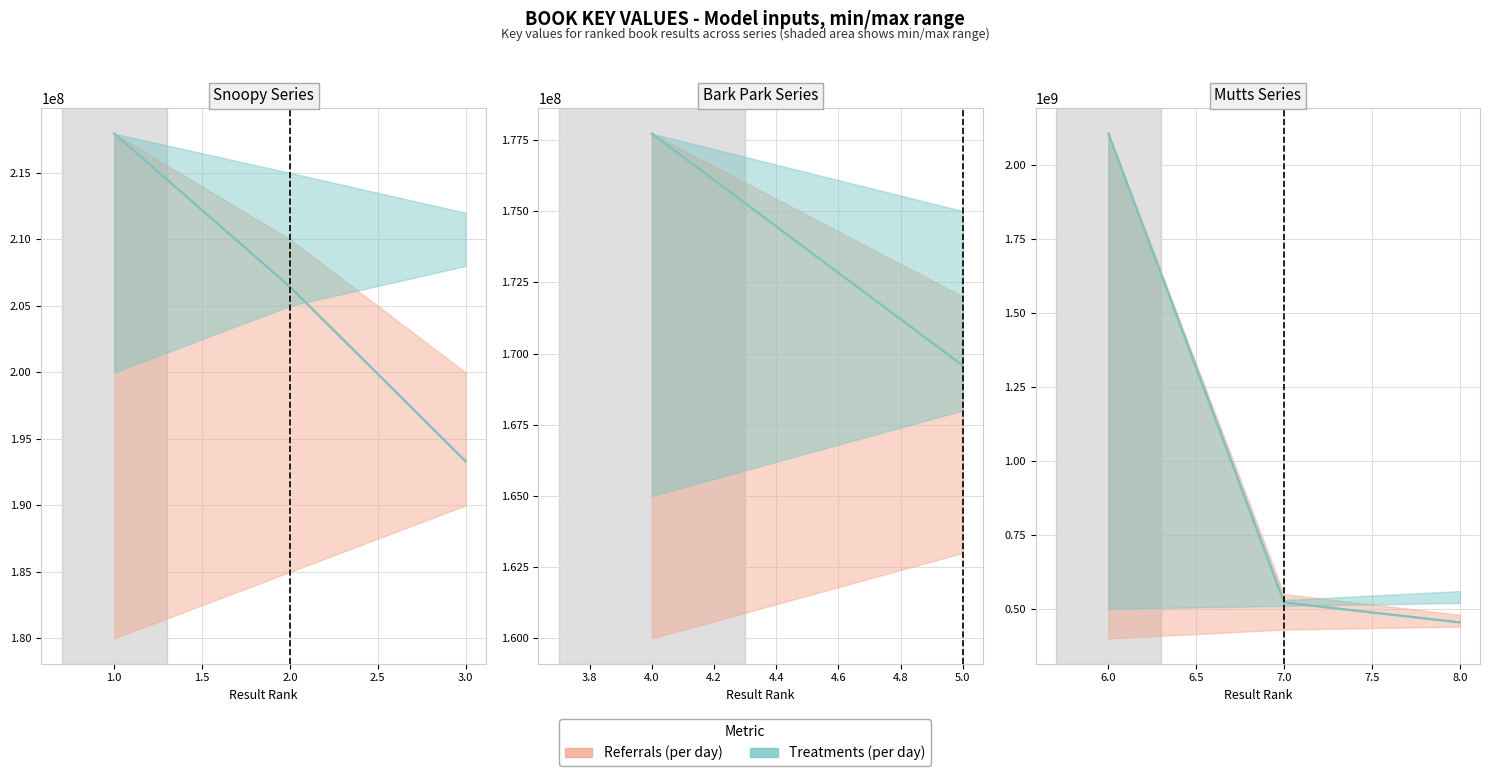

What is the sum of the Key (Referrals) values at 2 and 3?

399755787